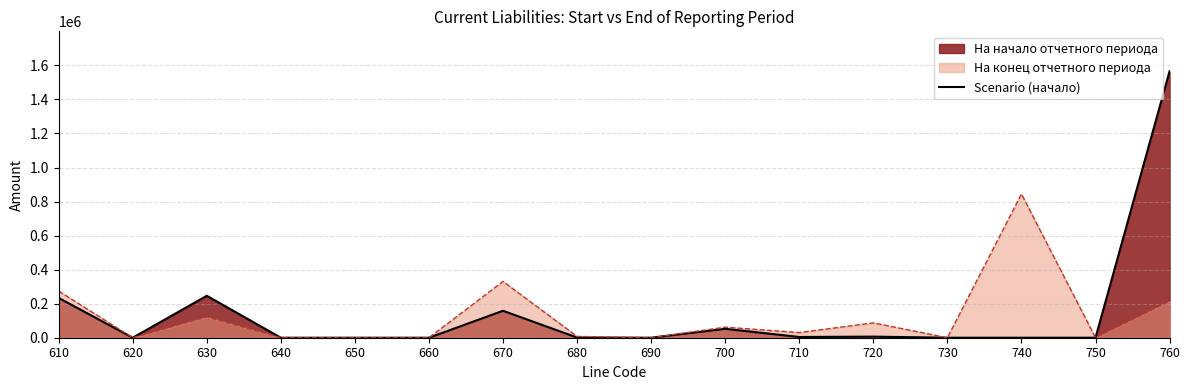

What is the maximum value shown in the chart?

1565188